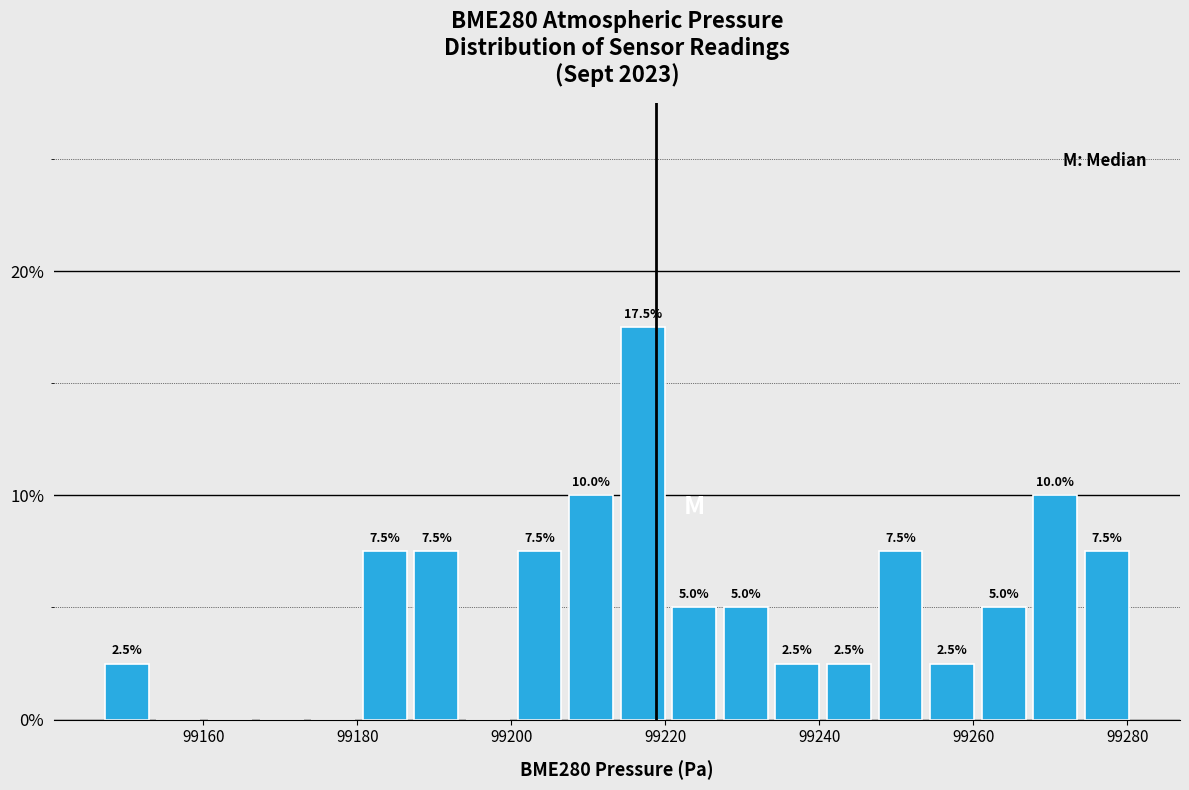

Read against the x-axis, roughly where is the centre of the tallest bar?

99218